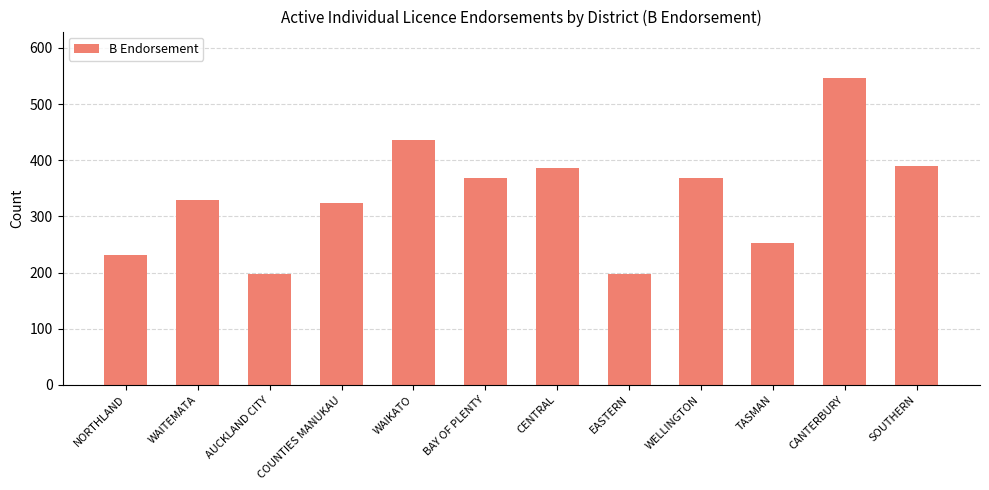

What is the label of the 9th bar from the left?

WELLINGTON